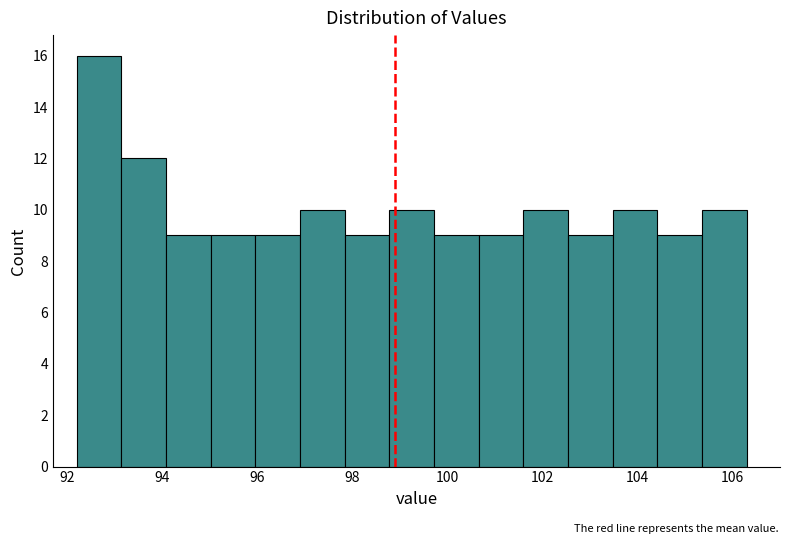

Over which range of the x-axis is the bar tallest?

92.20 to 93.14